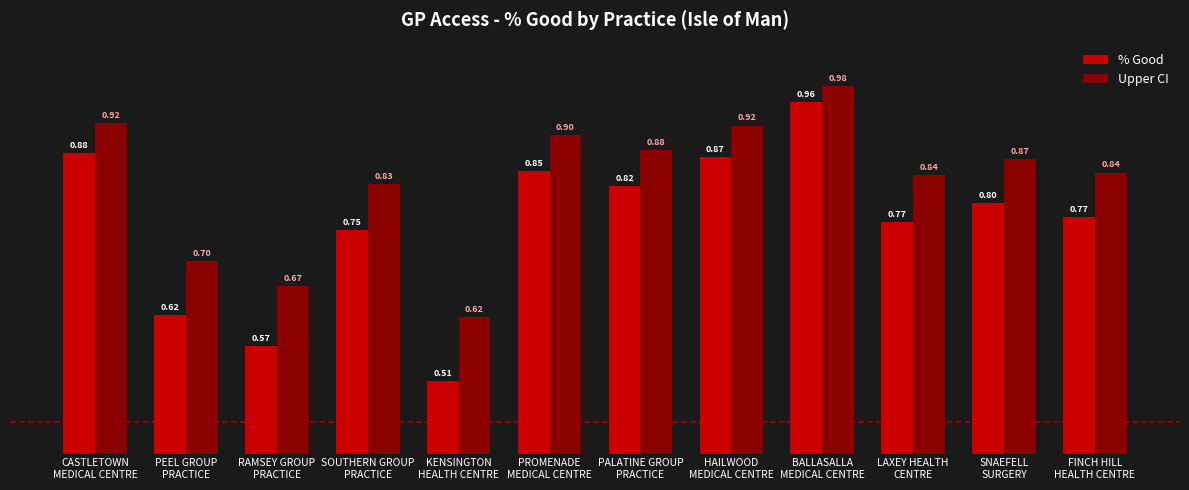

Where is Upper CI nearest to the value 0?

KENSINGTON
HEALTH CENTRE